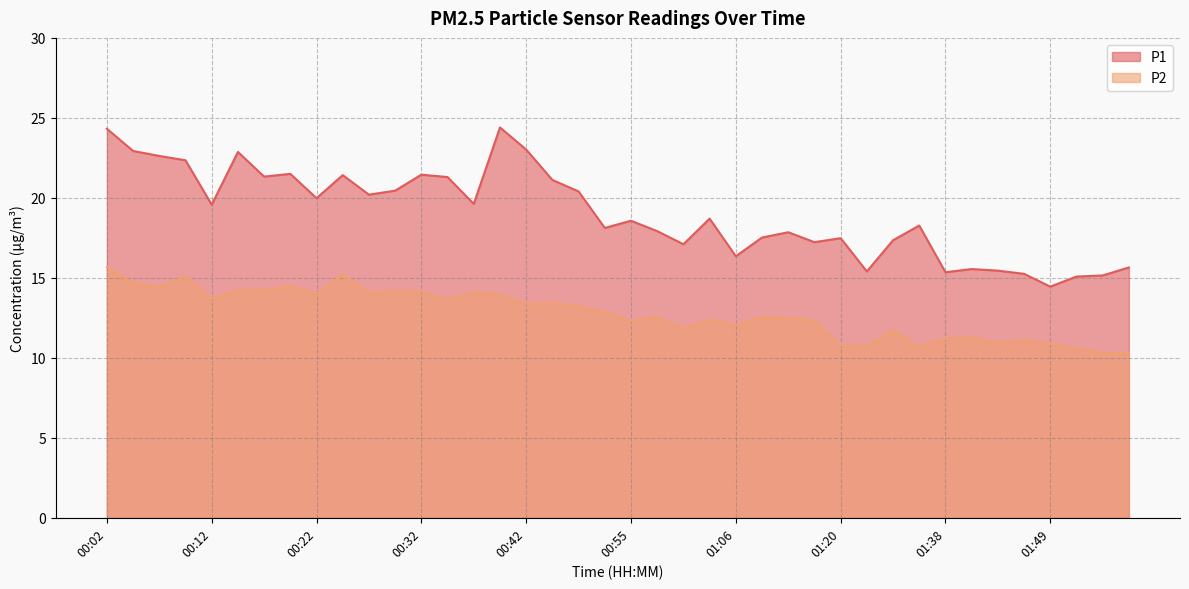

True or false: P1 has more than 2 interior local peaks.

True